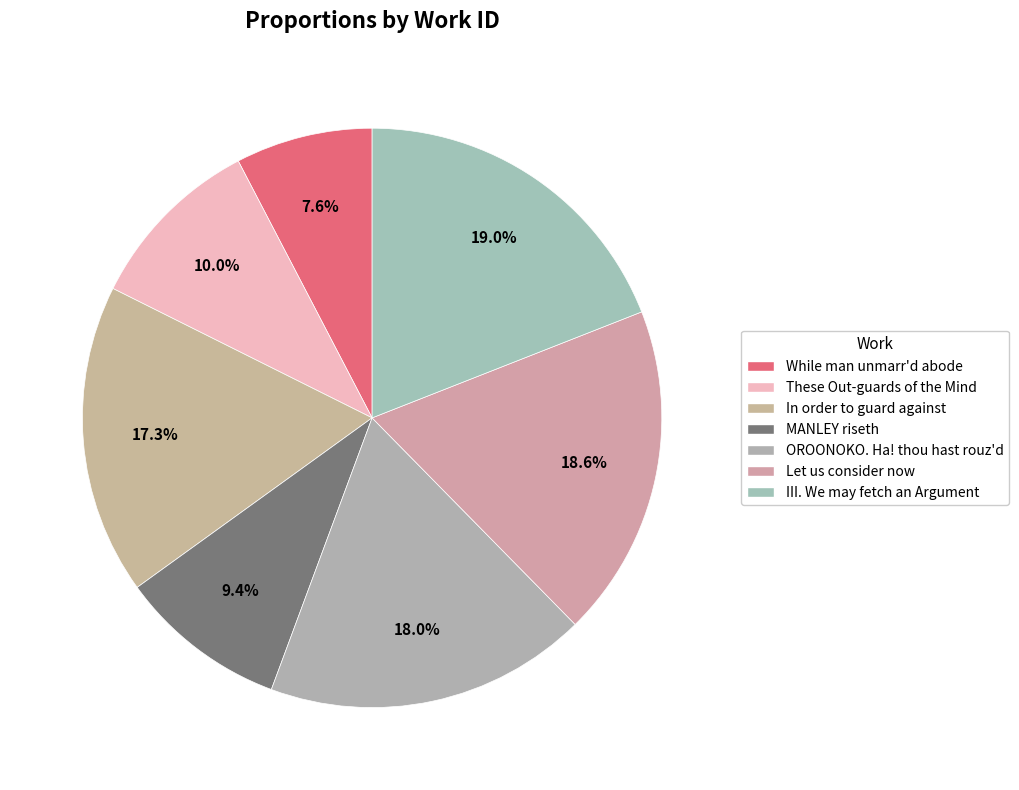

To the nearest percent, what is the difference between the While man unmarr'd abode and OROONOKO. Ha! thou hast rouz'd slice percentages?

10%